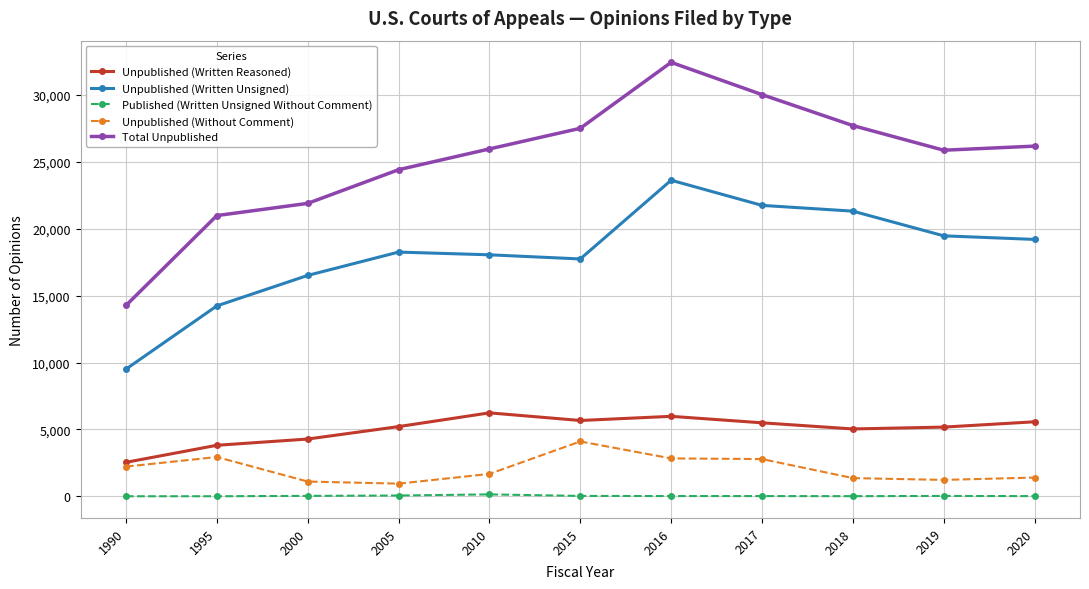

What is the smallest value displayed?

4